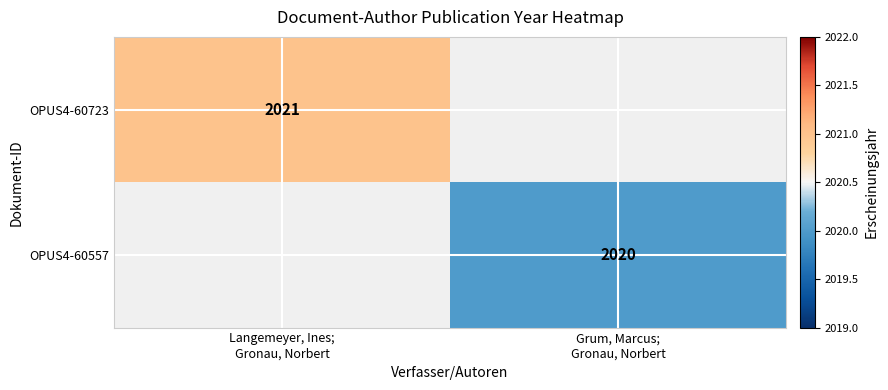

What is the approximate value of OPUS4-60723 at Langemeyer, Ines; Gronau, Norbert?

2021.0